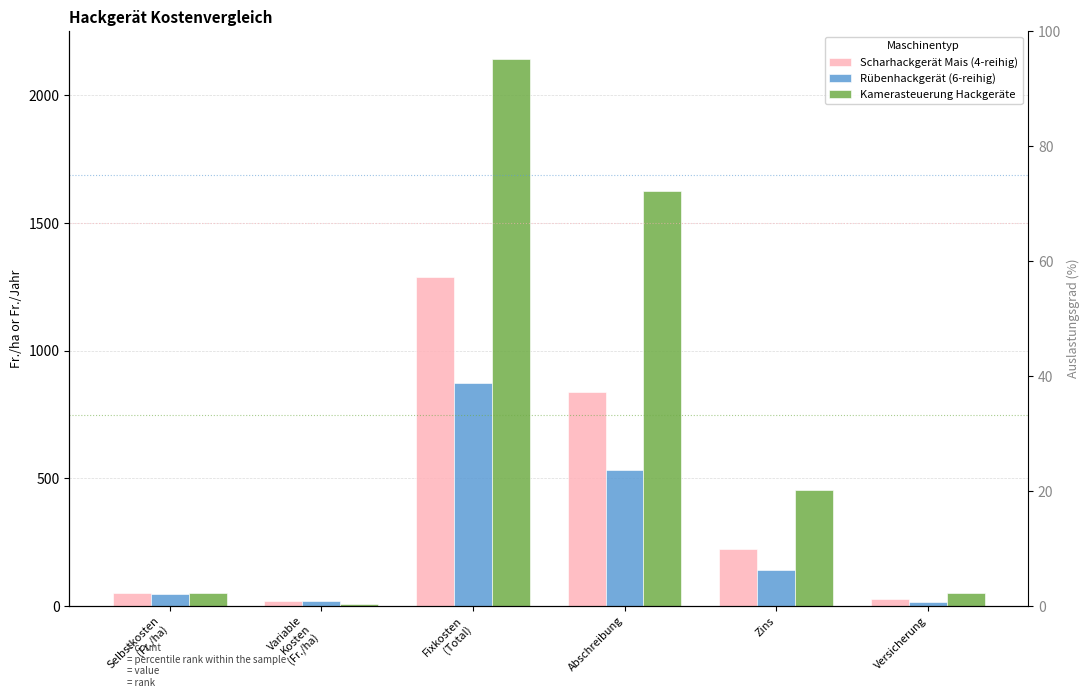

Which series has the largest range (max minus min)?

Kamerasteuerung Hackgeräte